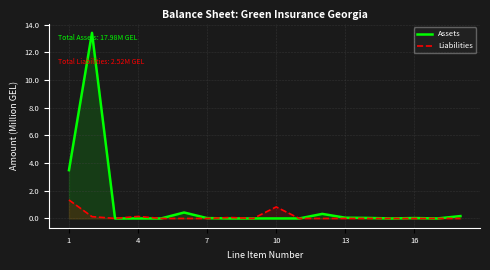

The Liabilities series shows 0.0 at 16. True or false?

True